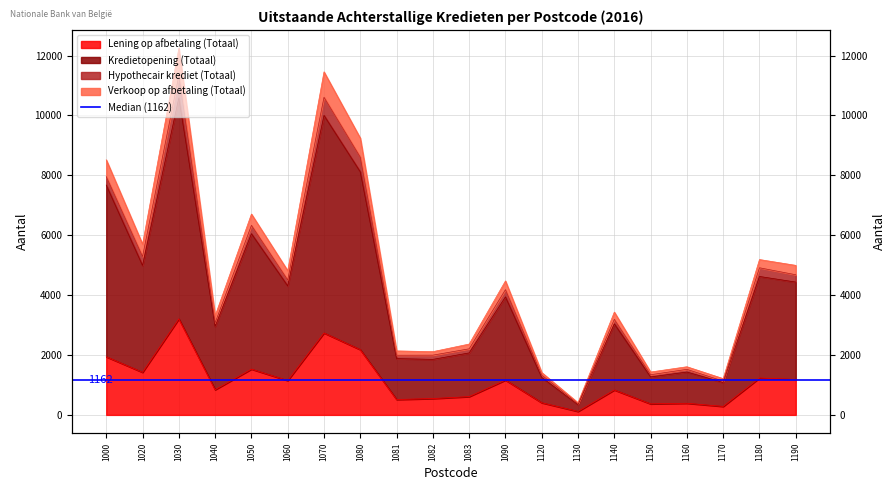

At which label does Lening op afbetaling (Totaal) first exceed 1146?

1000